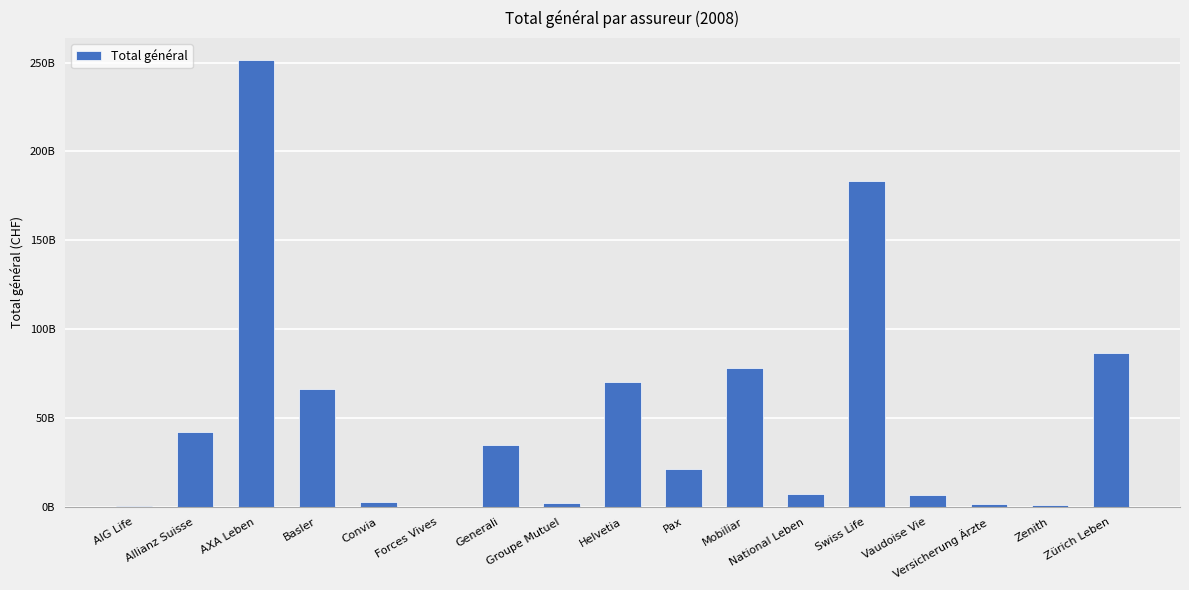

Read the value at AXA Leben, to the nearest 50.

251282131450